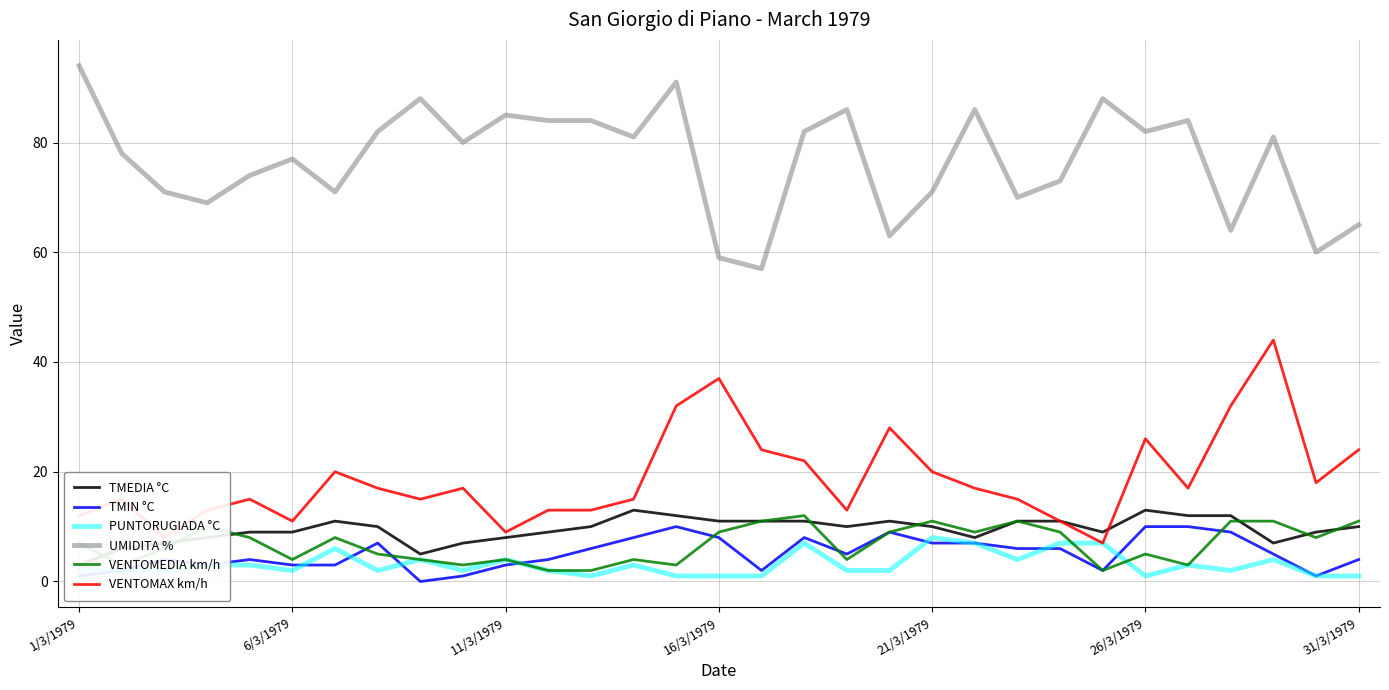

True or false: PUNTORUGIADA °C and UMIDITA % cross at least once.

False